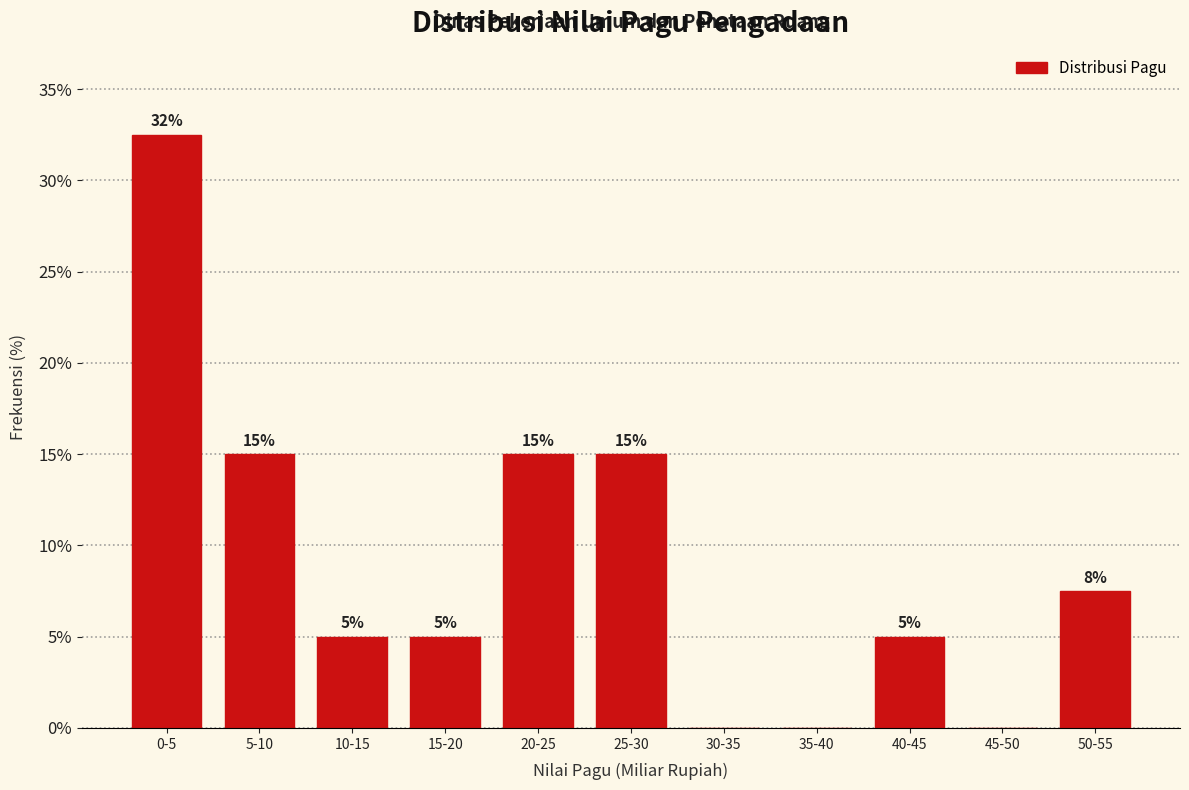

True or false: the data shows 23.8 at 20-25.

False